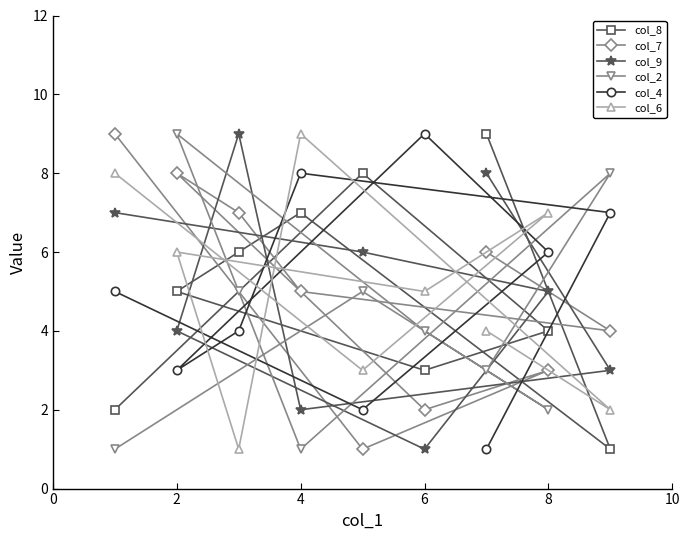

Which series has the largest total across all categories?

col_8